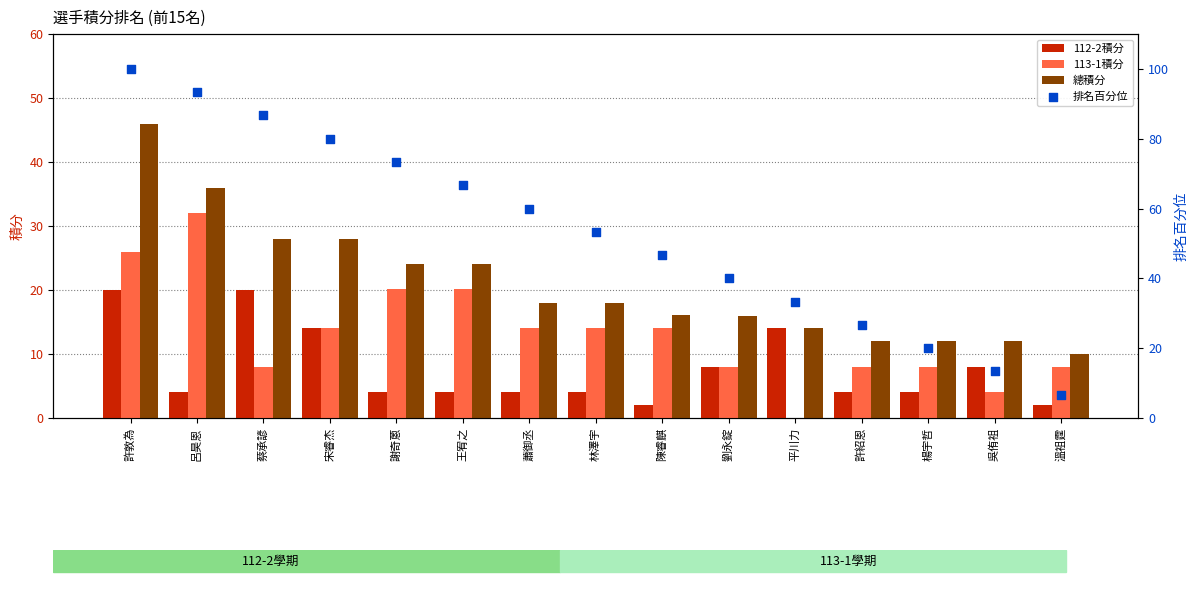

What are all the series names shown in the legend?

112-2積分, 113-1積分, 總積分, 排名百分位